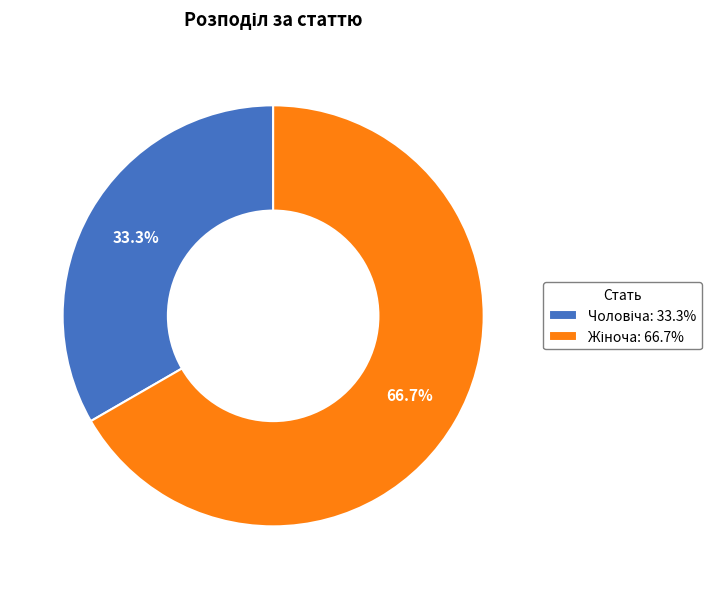

To the nearest percent, what is the difference between the largest and smallest slice percentages?

33%